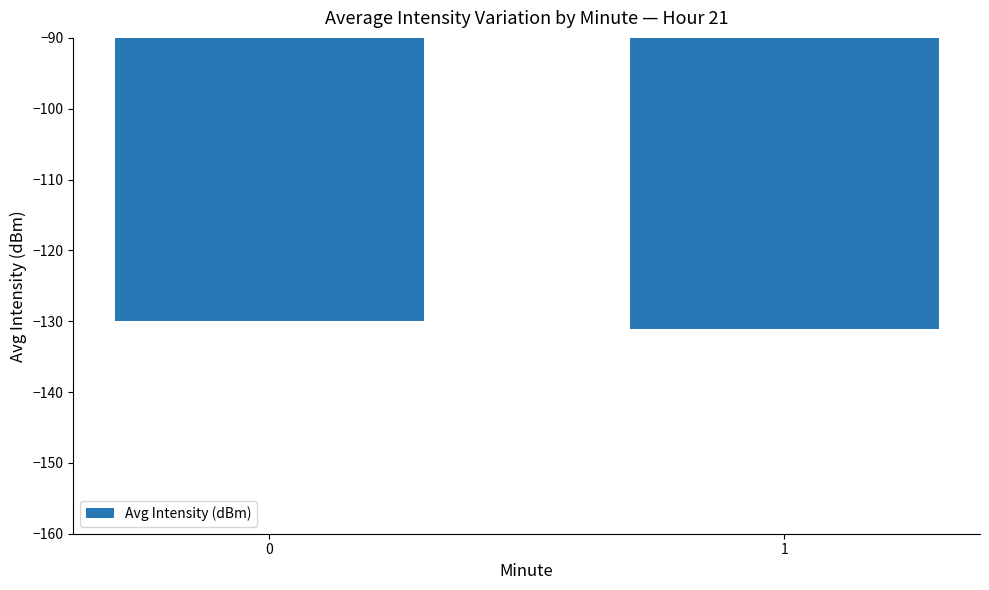

What is the difference between the maximum and minimum values?

1.2